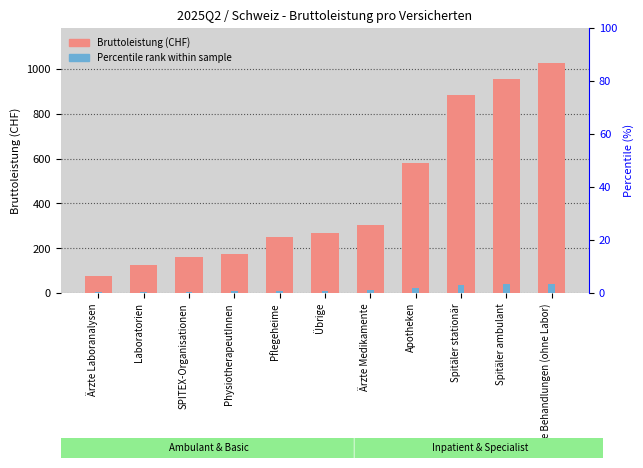

What is the total value across all series at Ärzte Laboranalysen?

80.7